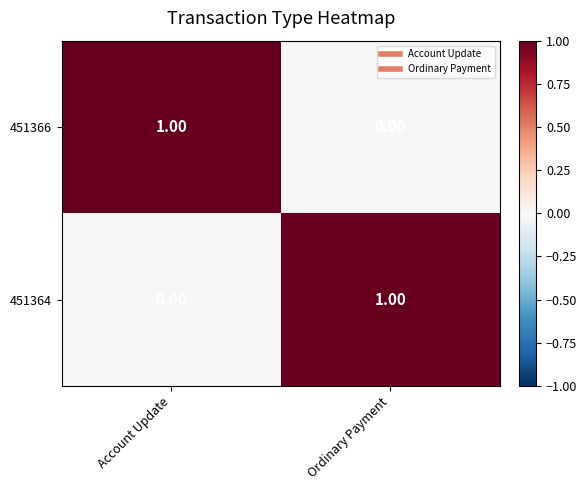

At how many categories does at least one series exceed 0?

2